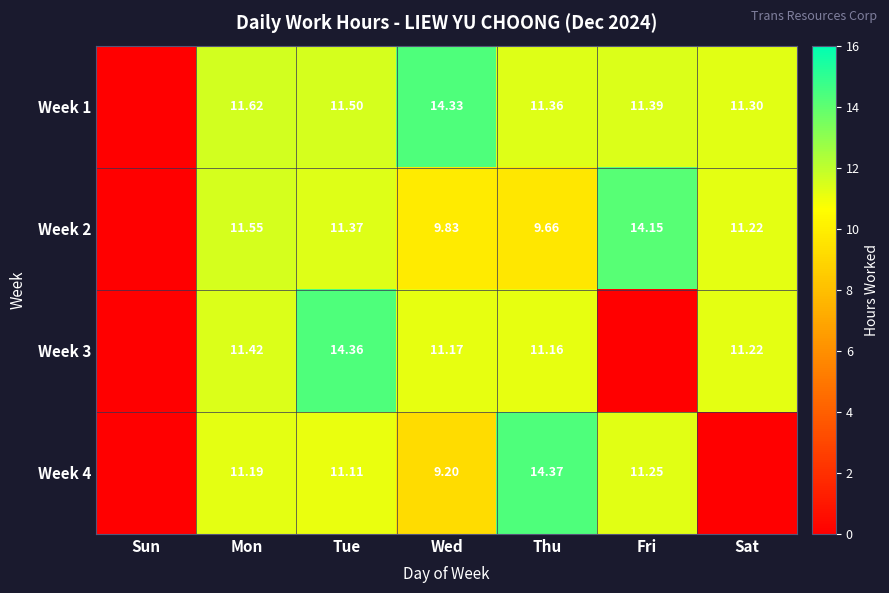

What is the difference between the highest and lowest values at Wed?

5.1